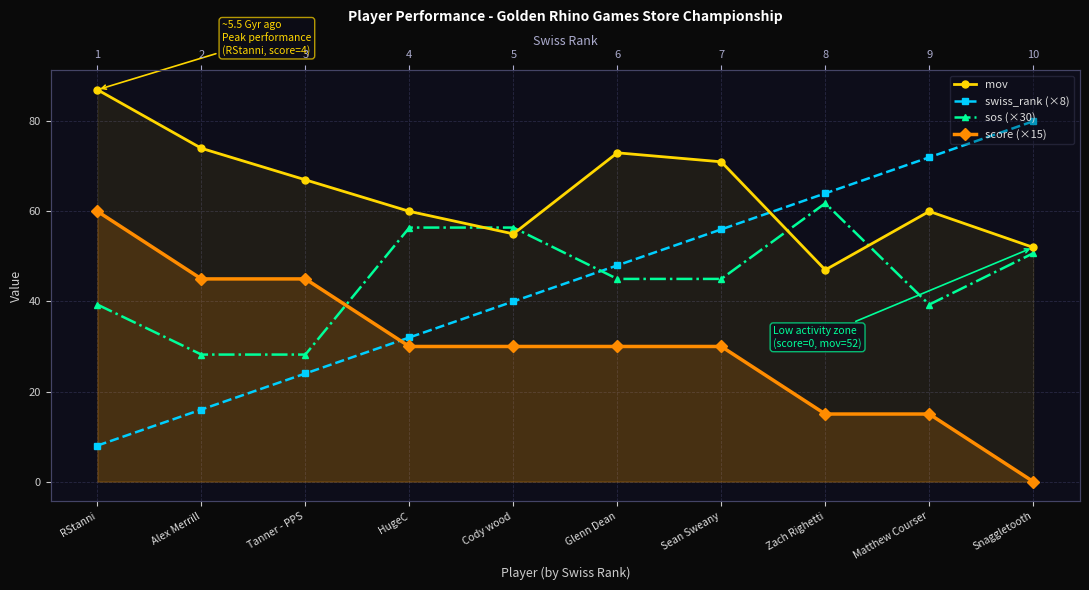

What is the total value across all series at RStanni?

194.3